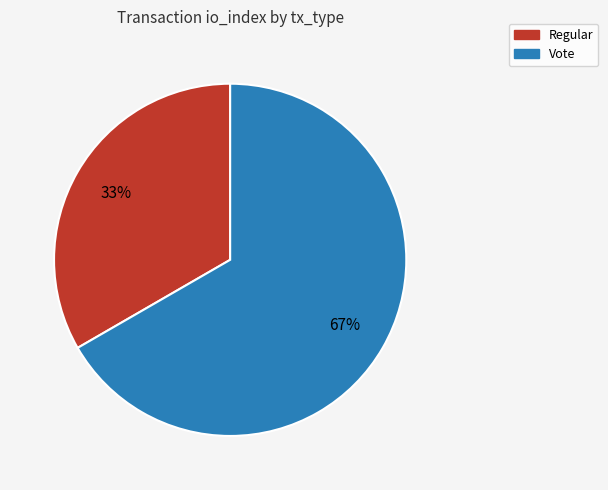

Is there a majority slice in this chart?

Yes